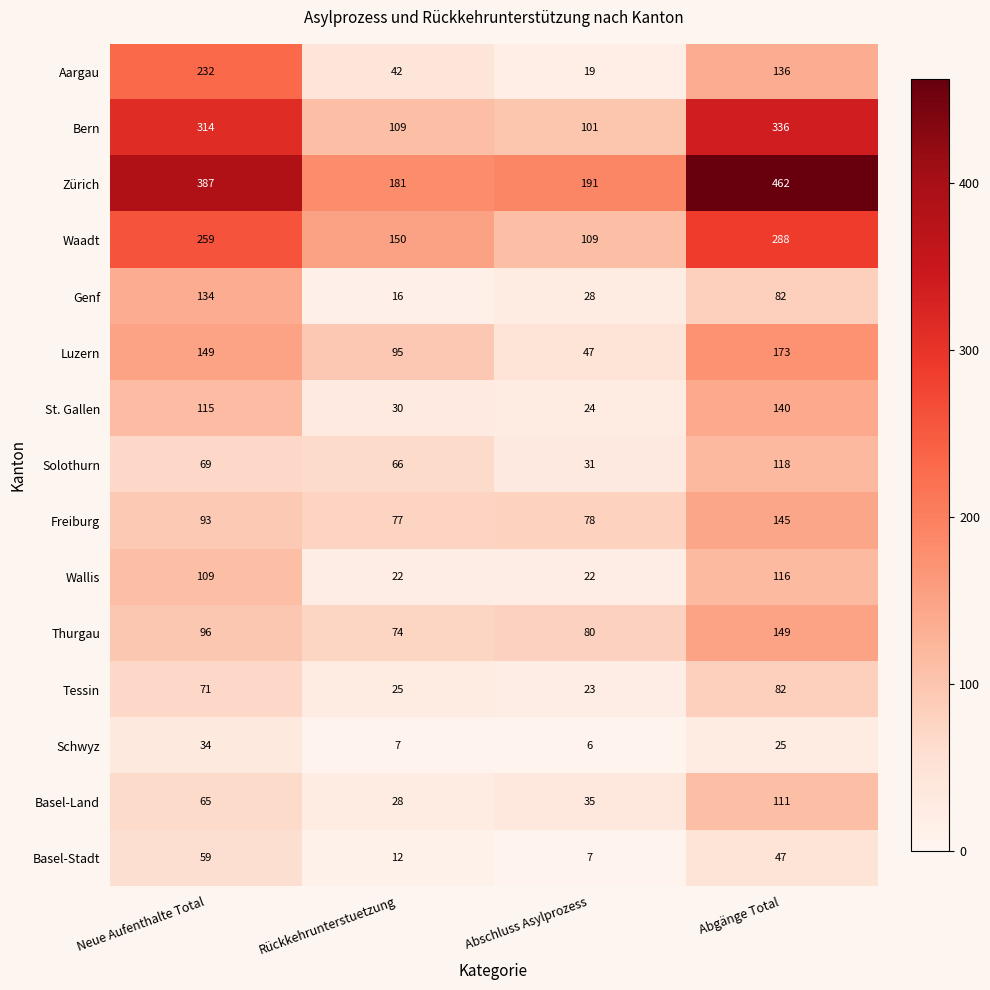

At which label is Solothurn closest to 74?

Neue Aufenthalte Total